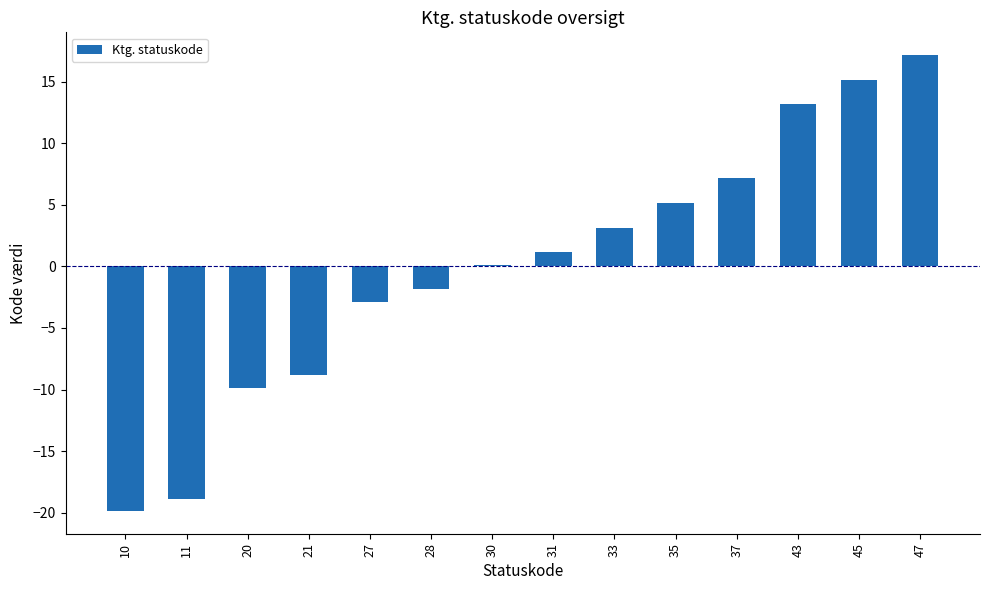

Reading left to right, extract all data points from this chart.

10=-19.9	11=-18.9	20=-9.9	21=-8.9	27=-2.9	28=-1.9	30=0.1	31=1.1	33=3.1	35=5.1	37=7.1	43=13.1	45=15.1	47=17.1